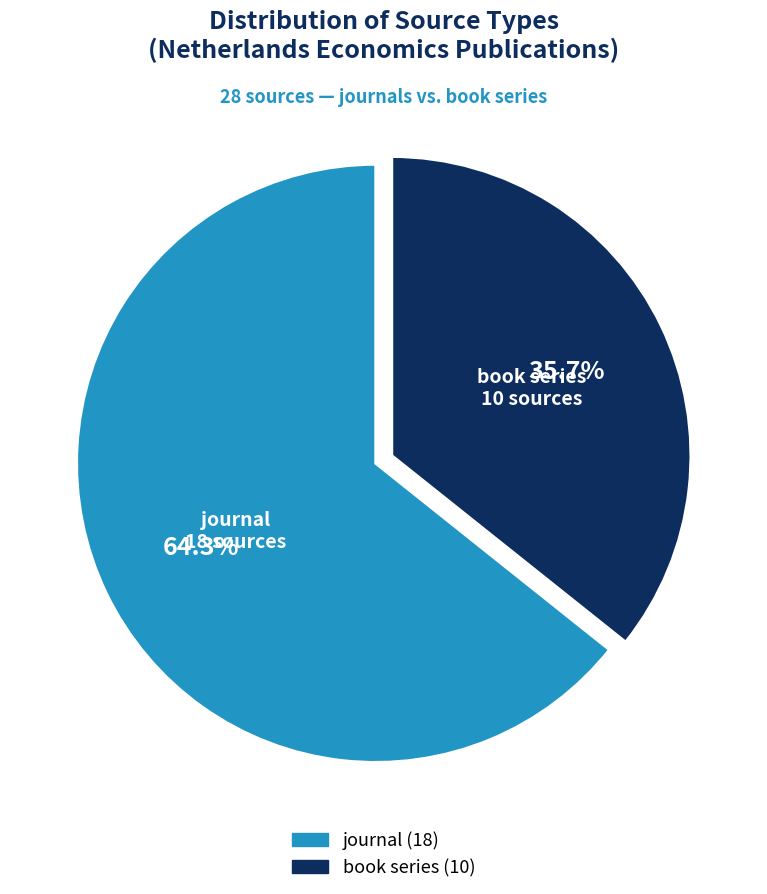

What percentage is the book series slice, to the nearest percent?

36%